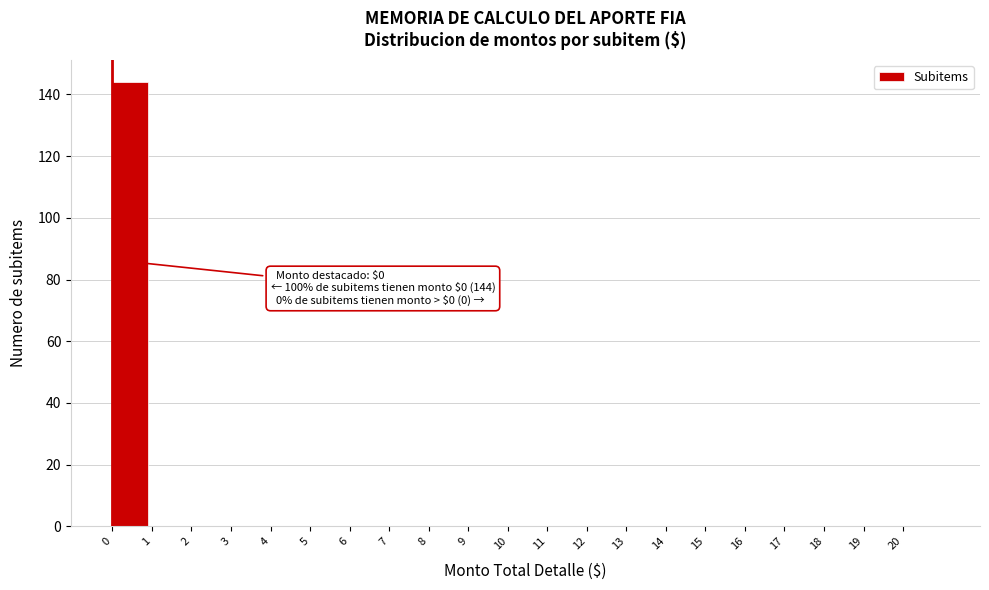

Over which range of the x-axis is the bar tallest?

0 to 1